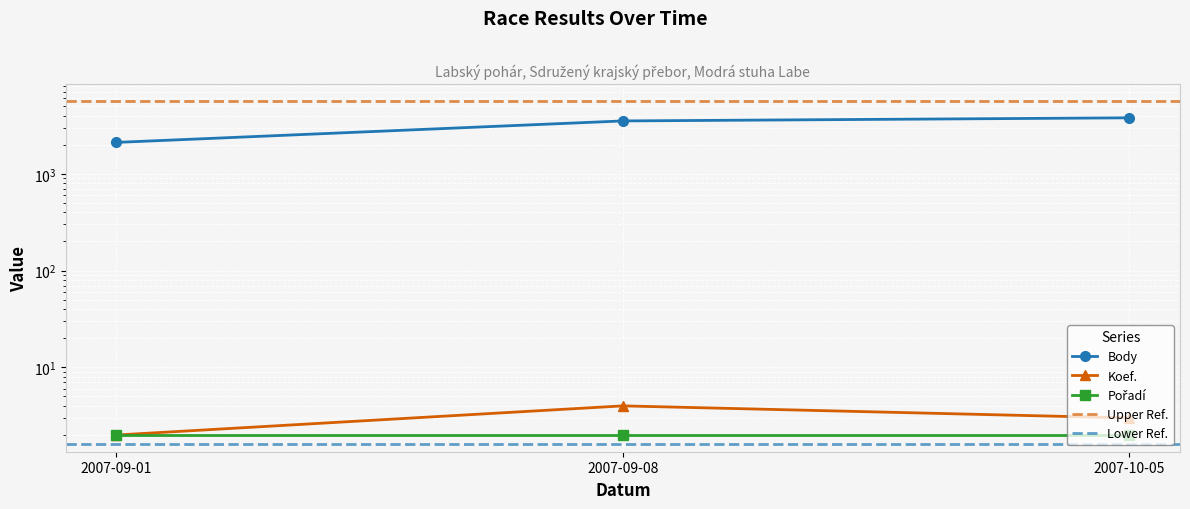

Rank the categories by Body value from lowest to highest.

2007-09-01, 2007-09-08, 2007-10-05